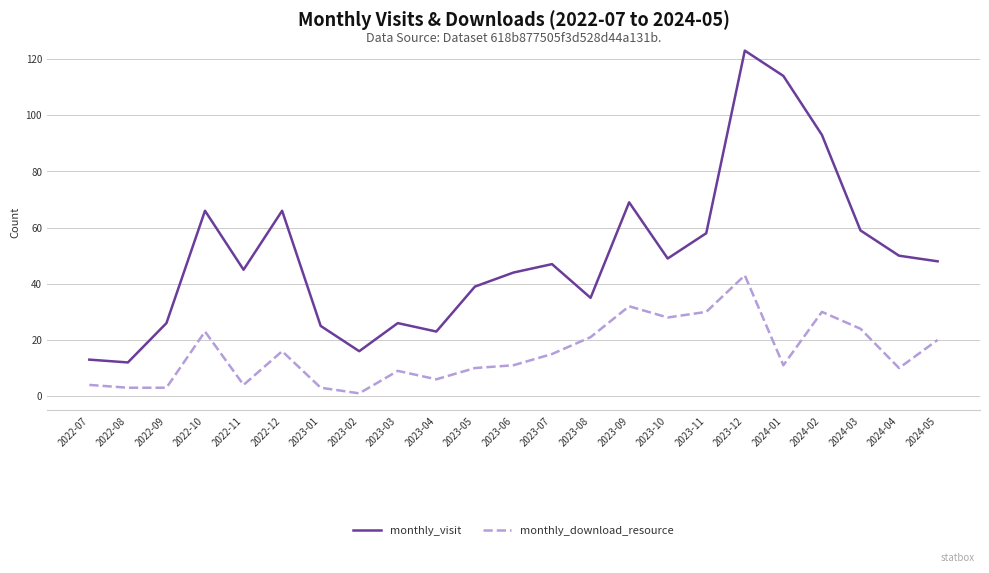

True or false: monthly_download_resource and monthly_visit cross at least once.

False